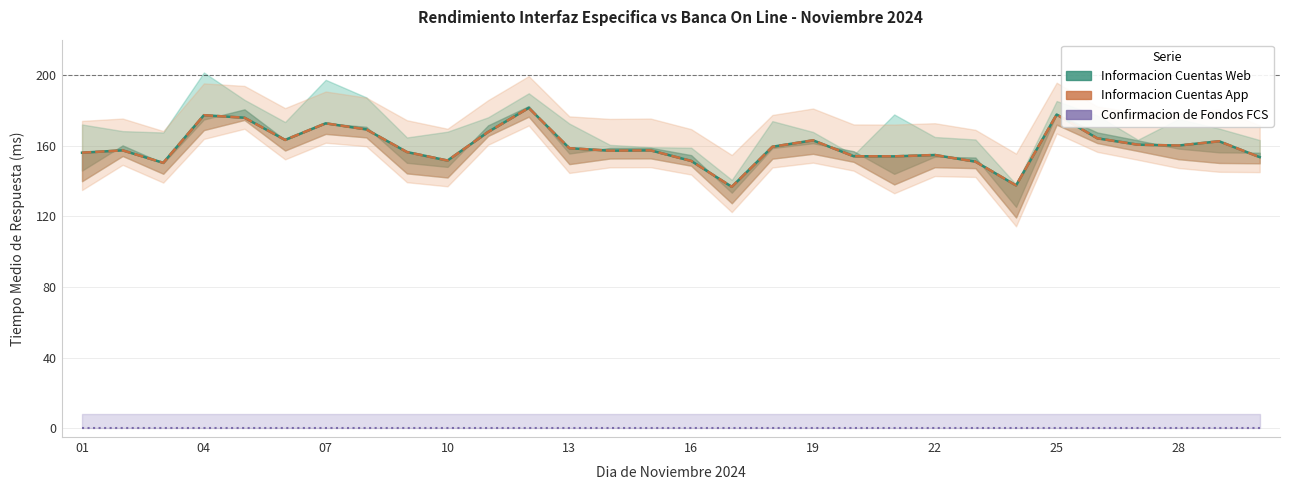

Reading left to right, transcribe all the data shown in this chart.

Informacion Cuentas Web: 156.0	157.3	150.3	177.2	175.8	163.2	172.6	169.2	156.4	151.6	167.8	181.4	158.6	157.1	157.3	151.3	136.7	159.4	163.0	154.0	153.9	154.7	150.9	137.5	177.6	164.2	160.5	160.1	162.5	153.5
Informacion Cuentas App: 156.0	157.3	150.3	177.2	175.8	163.2	172.6	169.2	156.4	151.6	167.8	181.4	158.6	157.1	157.3	151.3	136.7	159.4	163.0	154.0	153.9	154.7	150.9	137.5	177.6	164.2	160.5	160.1	162.5	153.5
Confirmacion de Fondos FCS: 0.0	0.0	0.0	0.0	0.0	0.0	0.0	0.0	0.0	0.0	0.0	0.0	0.0	0.0	0.0	0.0	0.0	0.0	0.0	0.0	0.0	0.0	0.0	0.0	0.0	0.0	0.0	0.0	0.0	0.0